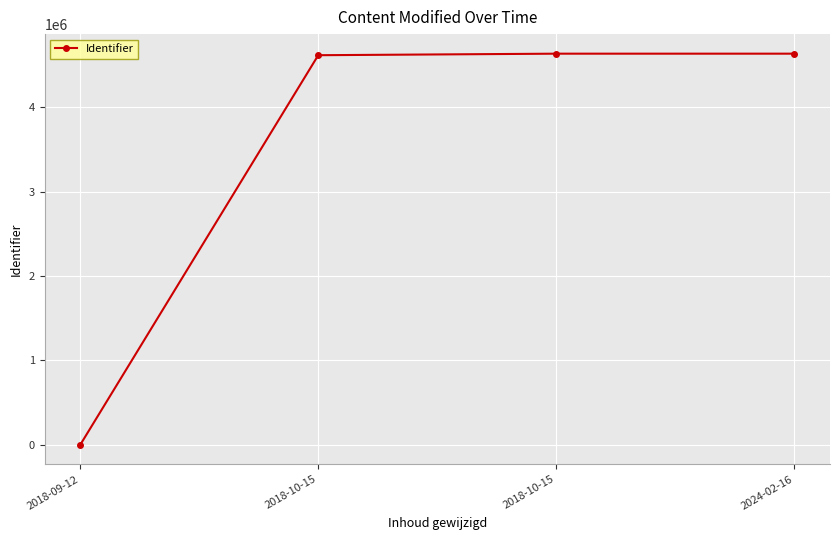

How many positive values are there?

3